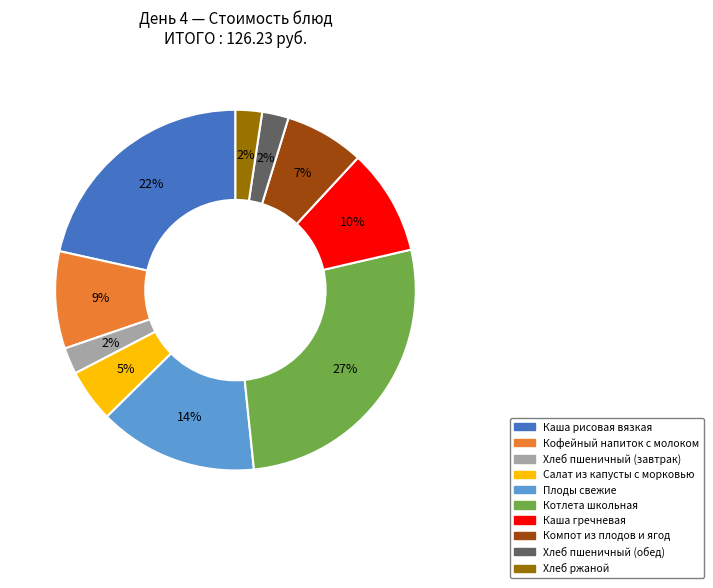

Is the sum of Каша гречневая and Котлета школьная greater than half?

No